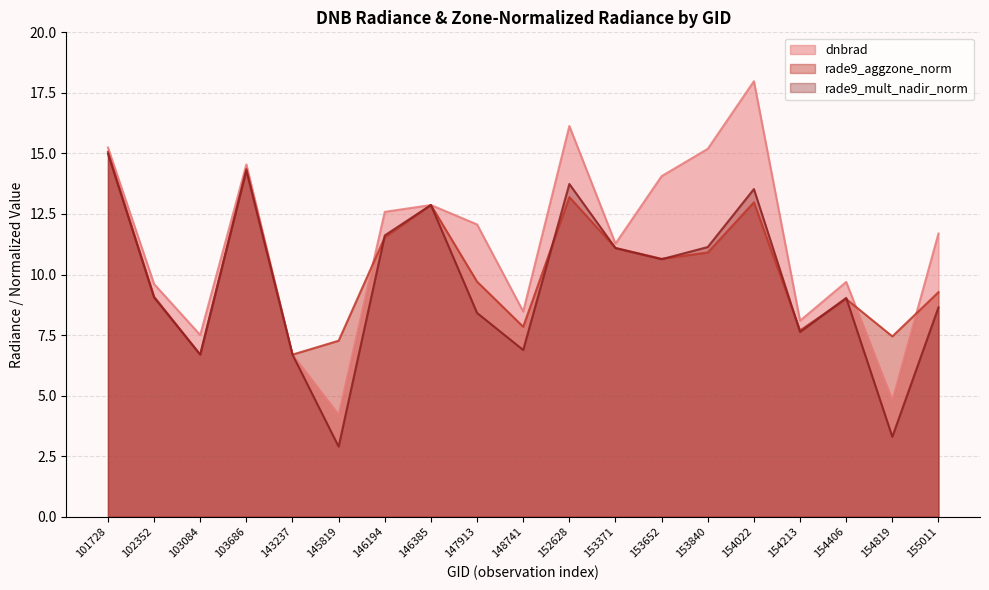

True or false: rade9_aggzone_norm has a value of 4.0 at 154213.

False